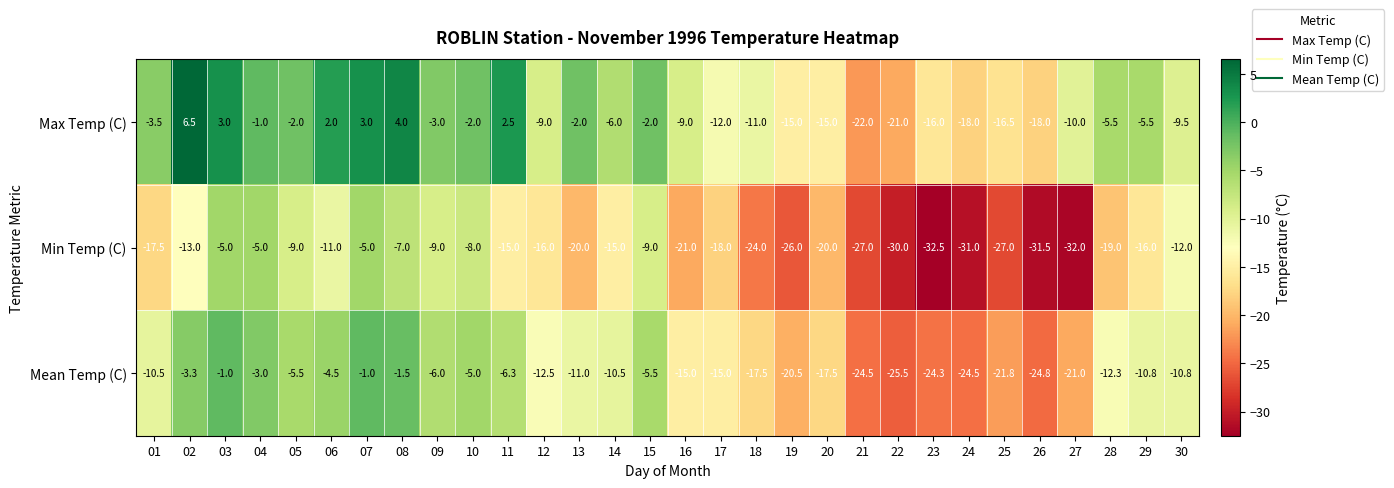

What is the difference between the maximum and minimum values in the Max Temp (C) series?

28.5